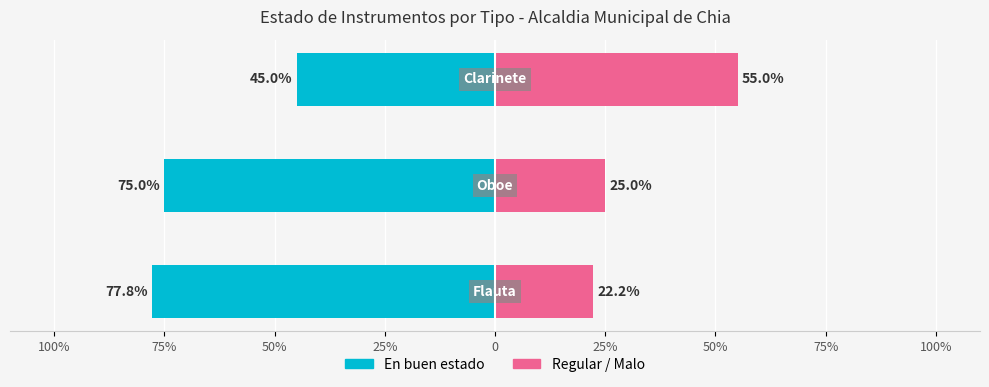

Does the chart contain stacked bars?

No